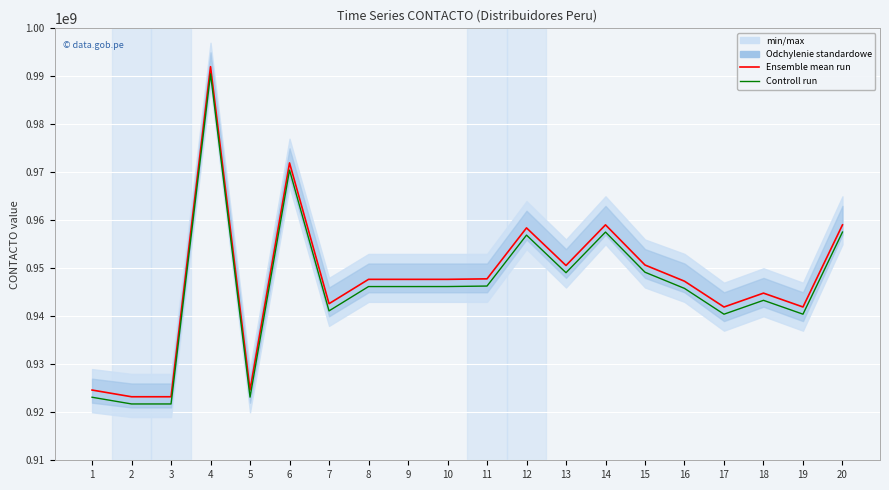

What is the total value across all series at 1?

1847769142